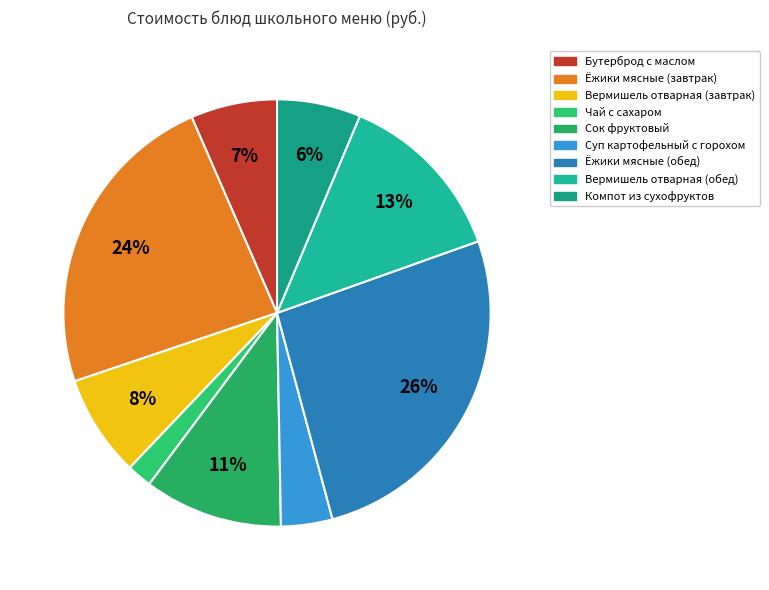

Rank the categories by value from lowest to highest.

Чай с сахаром, Суп картофельный с горохом, Компот из сухофруктов, Бутерброд с маслом, Вермишель отварная (завтрак), Сок фруктовый, Вермишель отварная (обед), Ёжики мясные (завтрак), Ёжики мясные (обед)